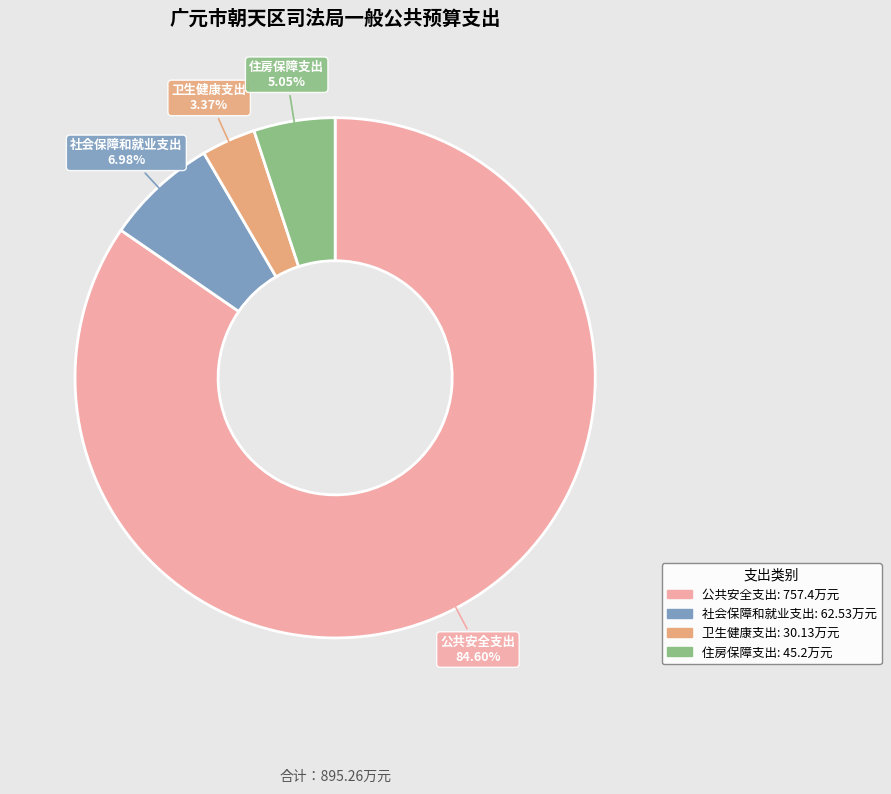

What percentage is NOT represented by 公共安全支出?

15.4%